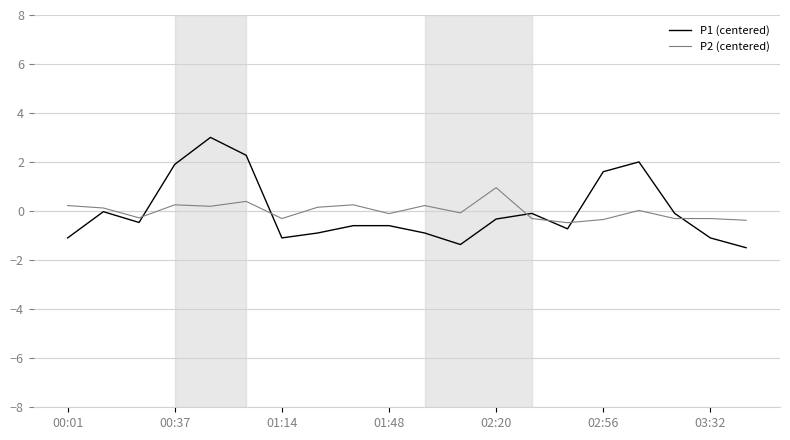

Which series has the largest range (max minus min)?

P1 (centered)